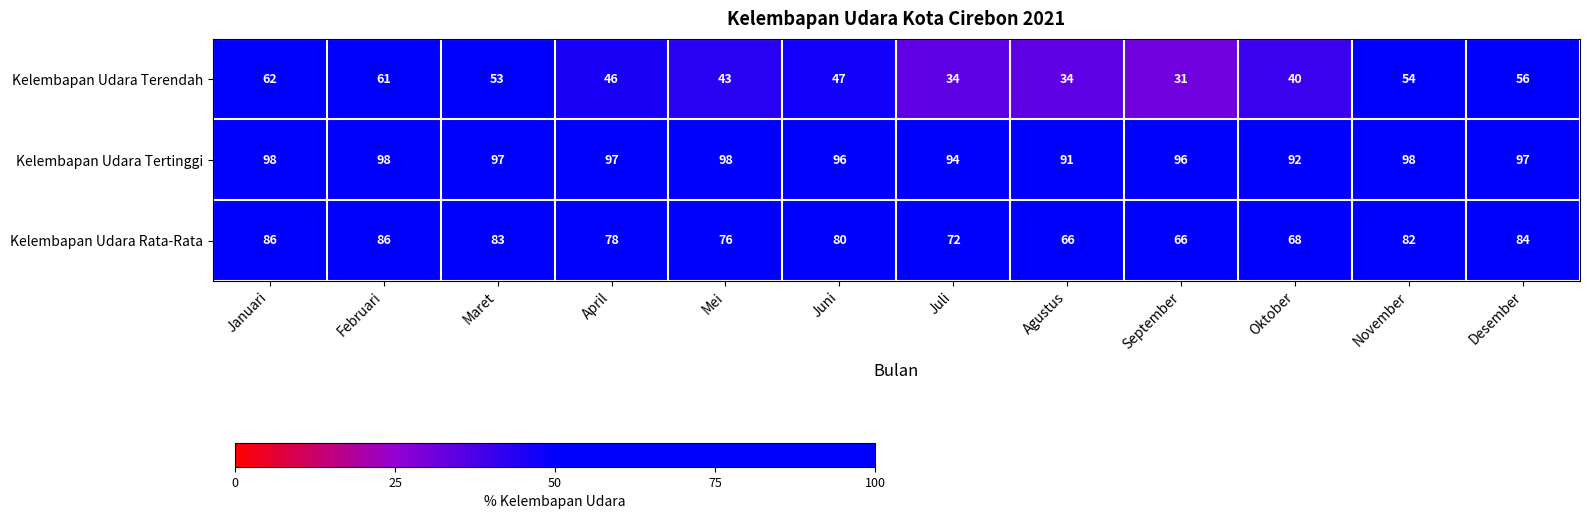

What is the minimum value shown in the chart?

31